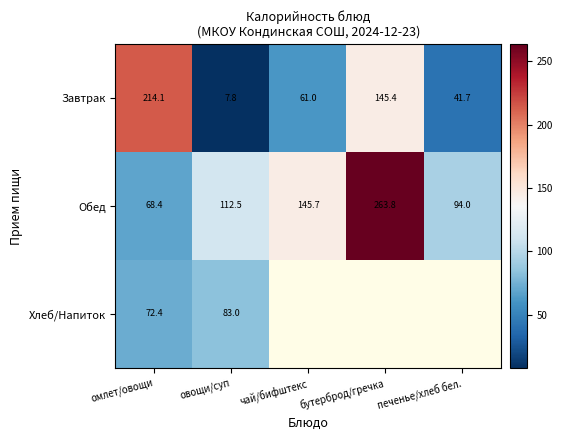

What is the approximate value of Завтрак at овощи/суп?

7.8